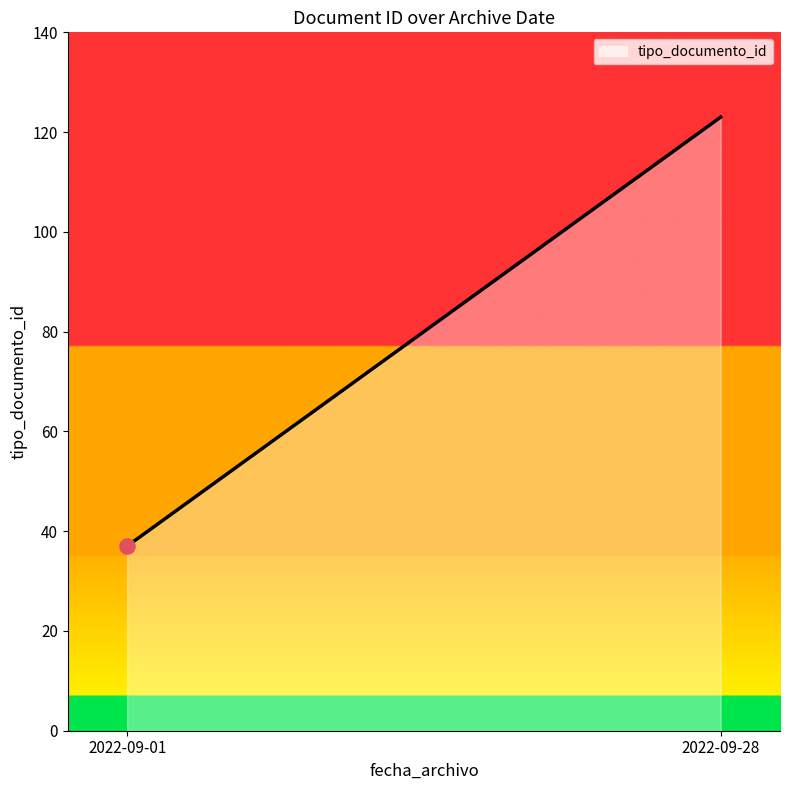

What is the change in value from 2022-09-01 to 2022-09-28?

+88